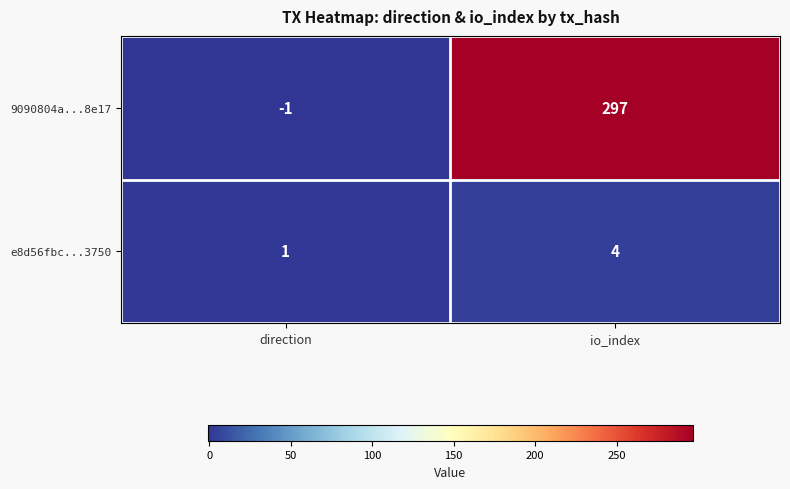

True or false: e8d56fbc...3750 has a value of 1 at direction.

True